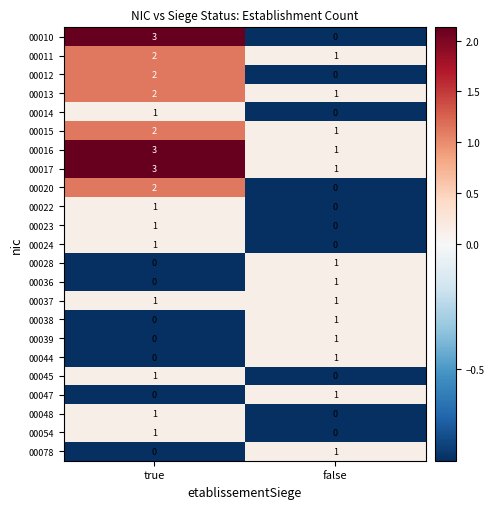

What is the total value across all series at true?

27